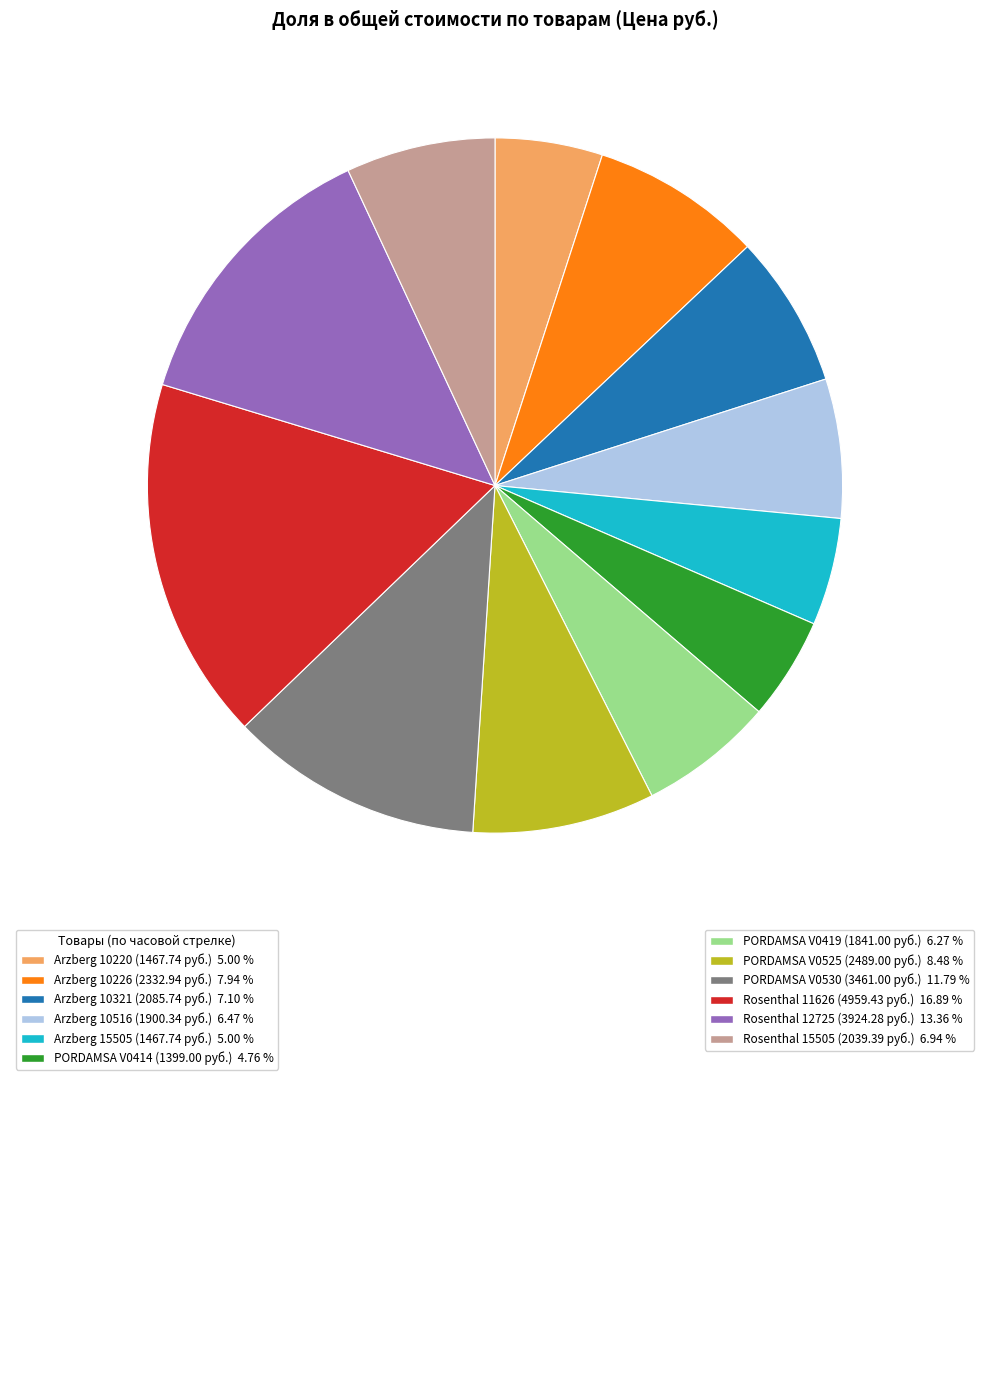

How many slices are in this pie chart?

12